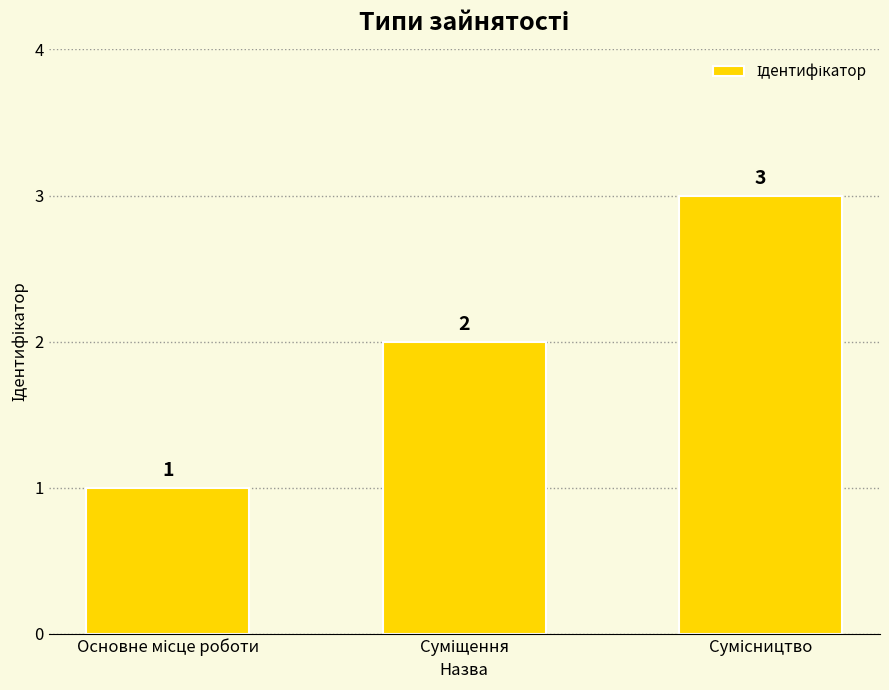

What is the value of the 3rd bar from the left?

3